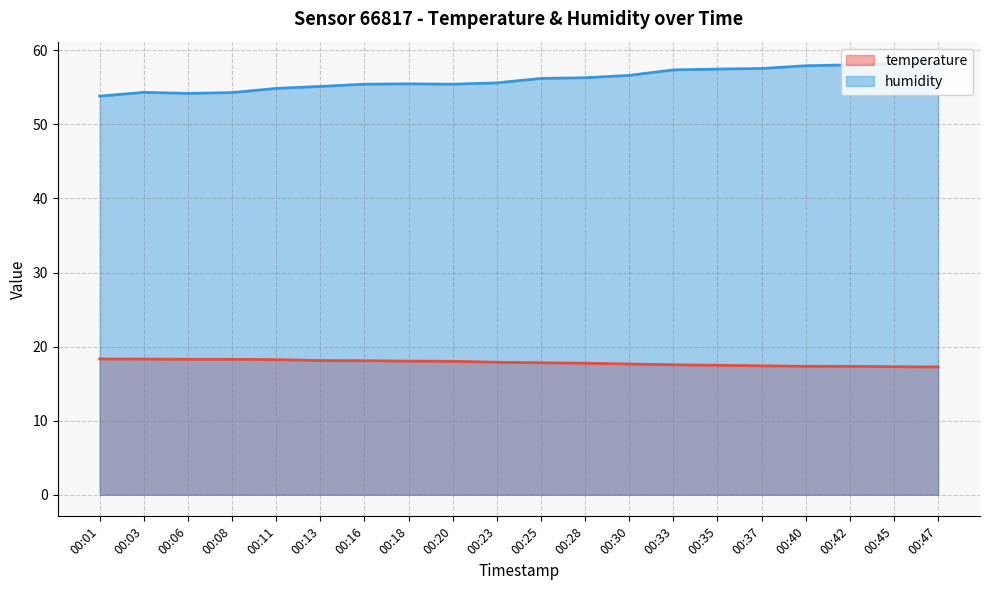

What is the total value across all series at 00:20?

73.5